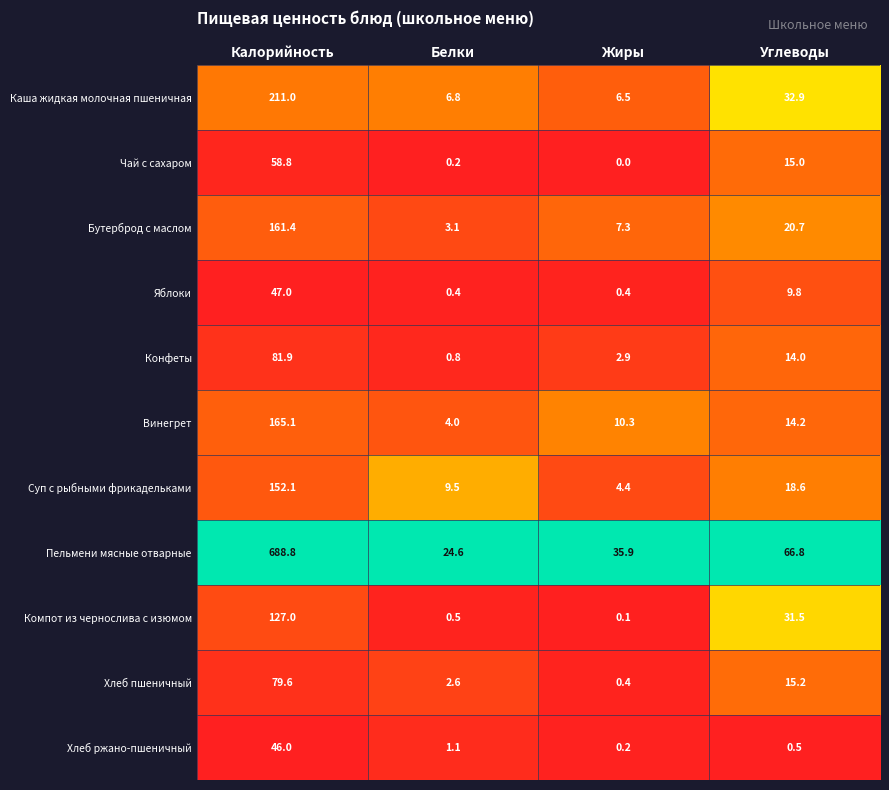

True or false: Яблоки has a value of 13.3 at Углеводы.

False